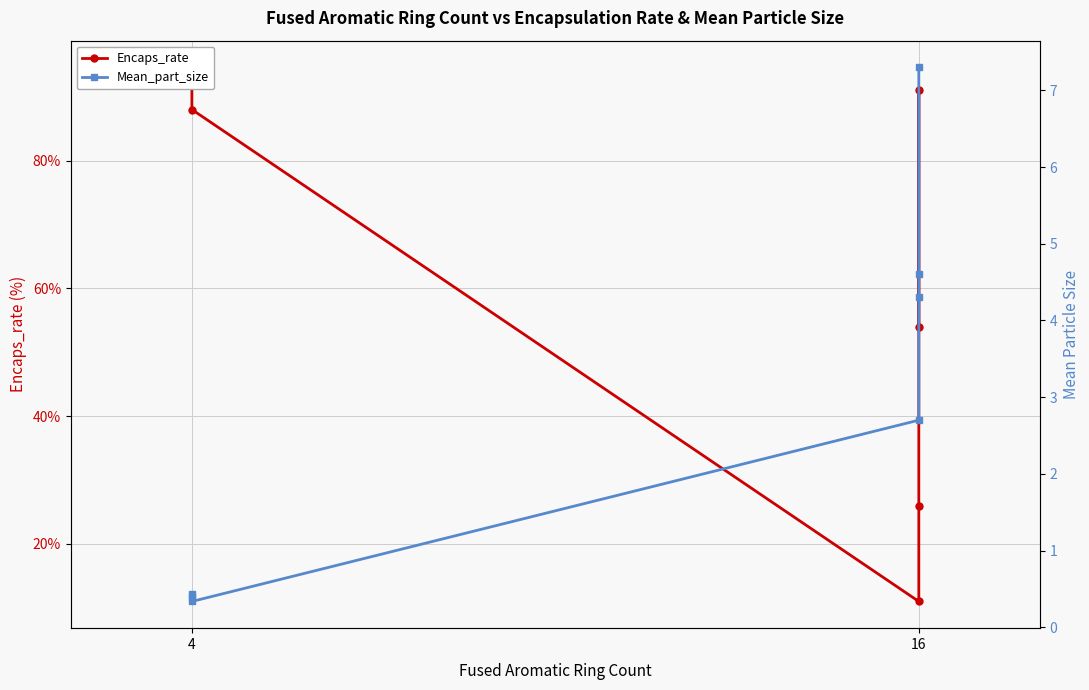

True or false: Encaps_rate and Mean_part_size cross at least once.

False